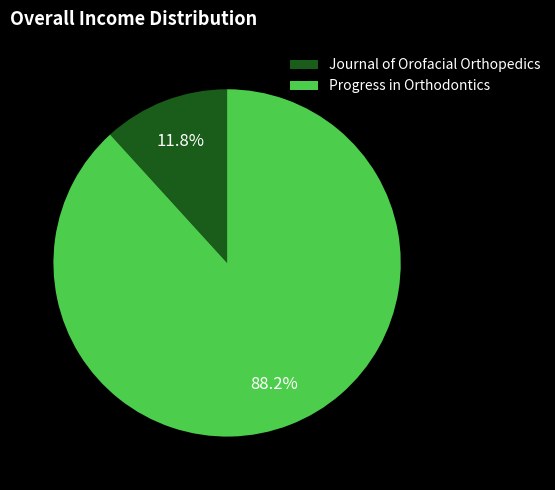

Does any single category account for the majority?

Yes